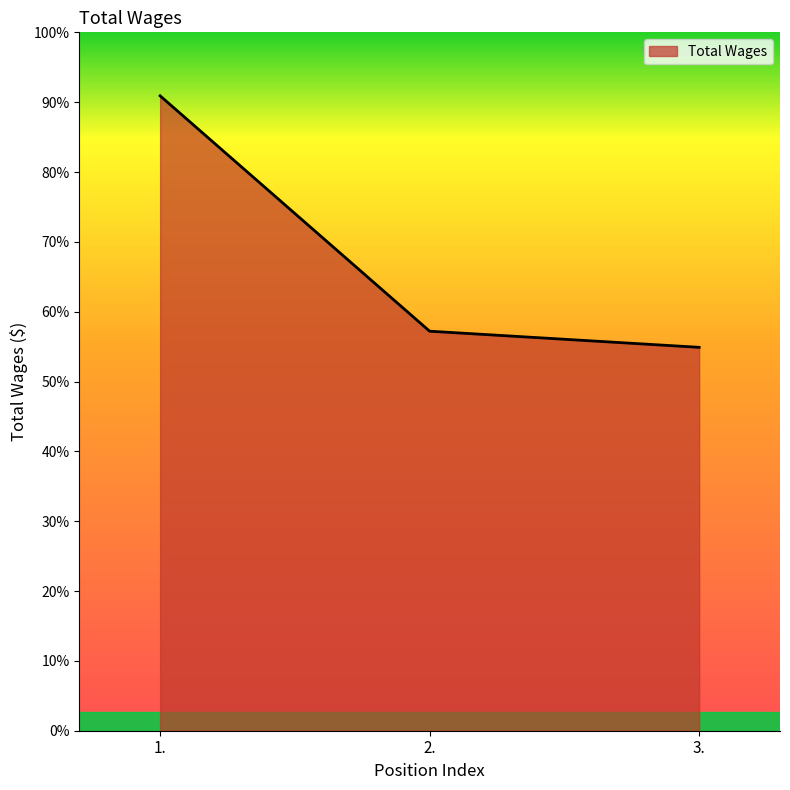

Which has a higher value, 1. or 2.?

1.